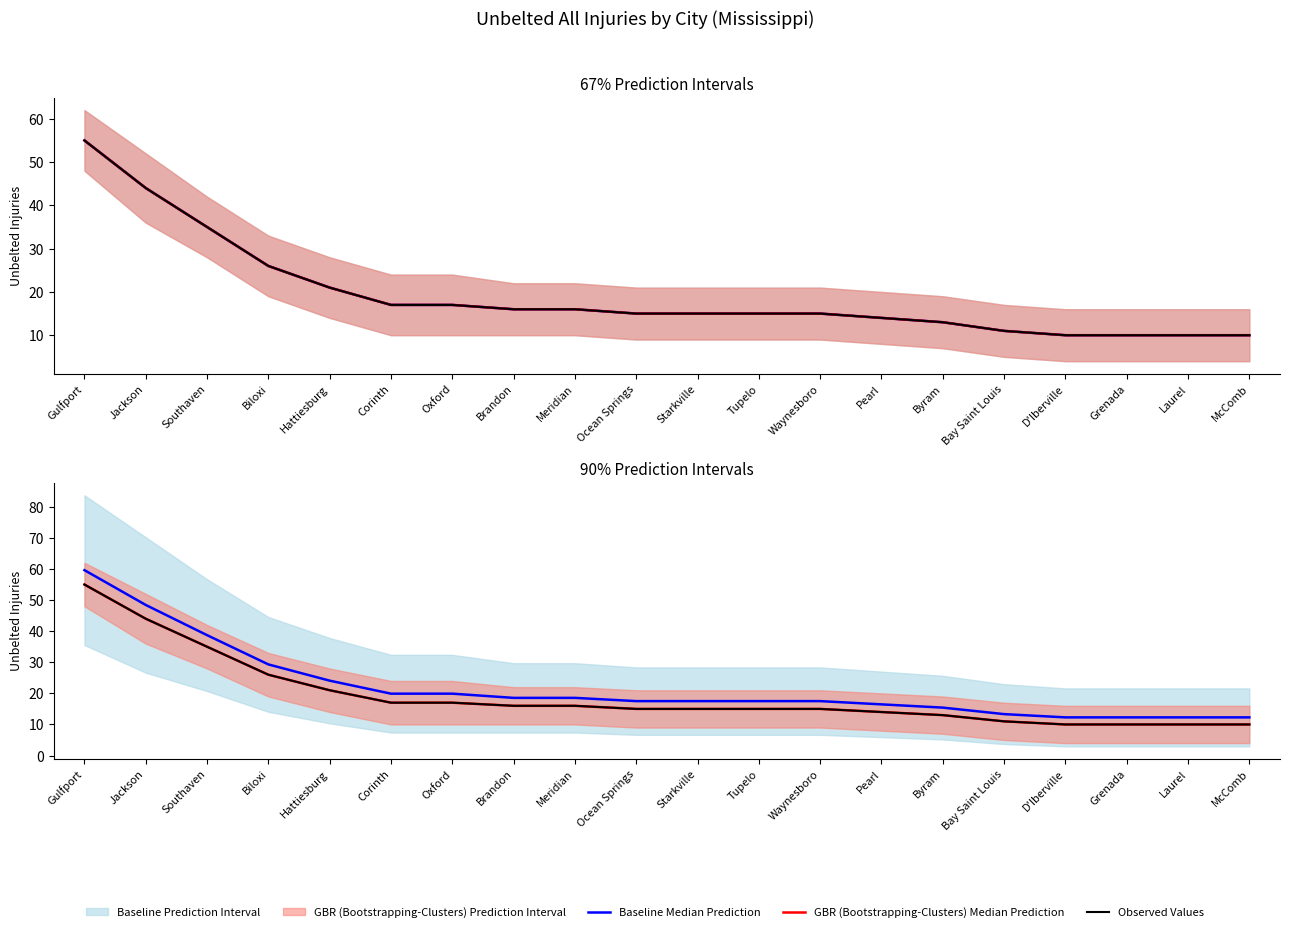

The Observed Values series shows 14.0 at Pearl. True or false?

True